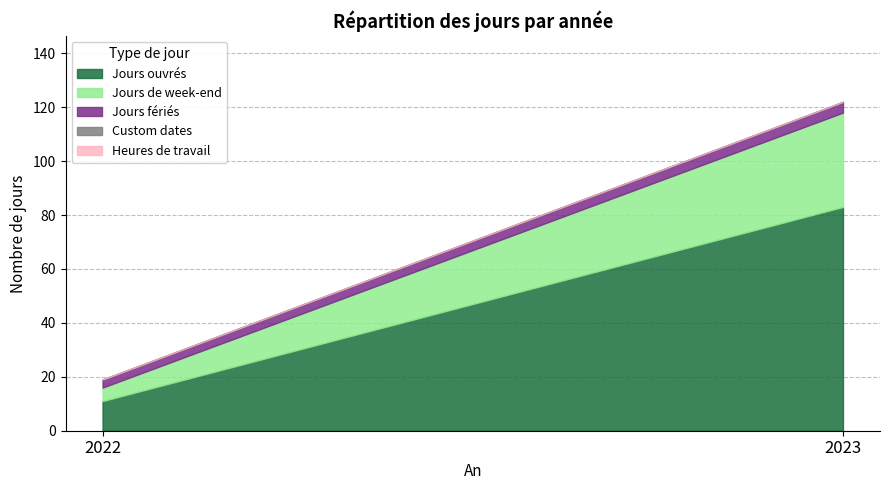

What is the difference between the highest and lowest values at 2022?

11